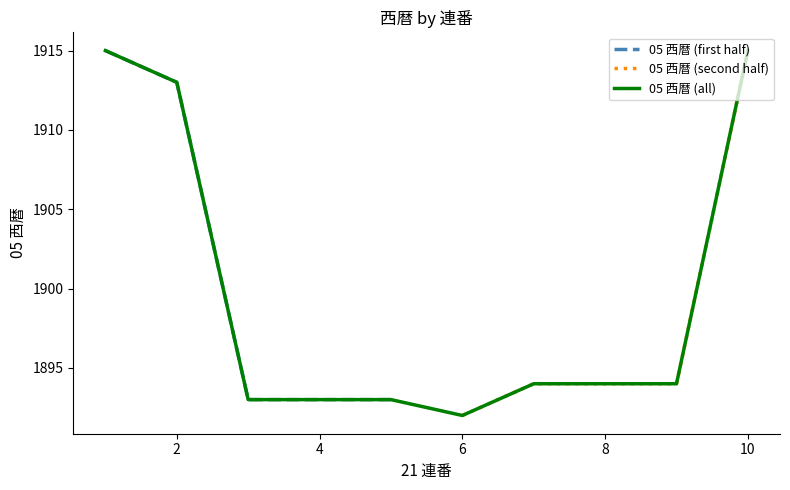

Where does the data first go above 1894?

1